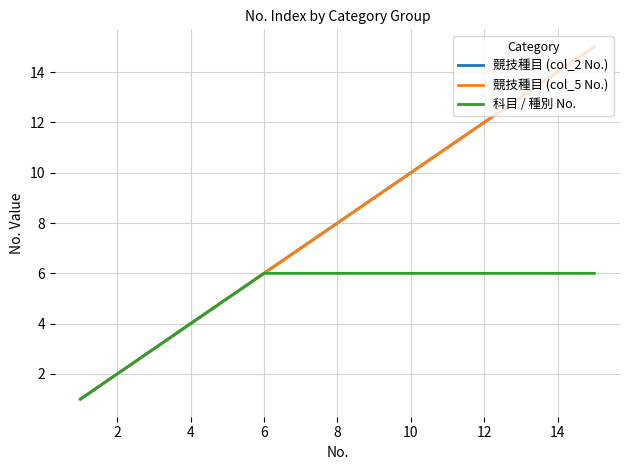

True or false: 科目 / 種別 No. and 競技種目 (col_2 No.) cross at least once.

False